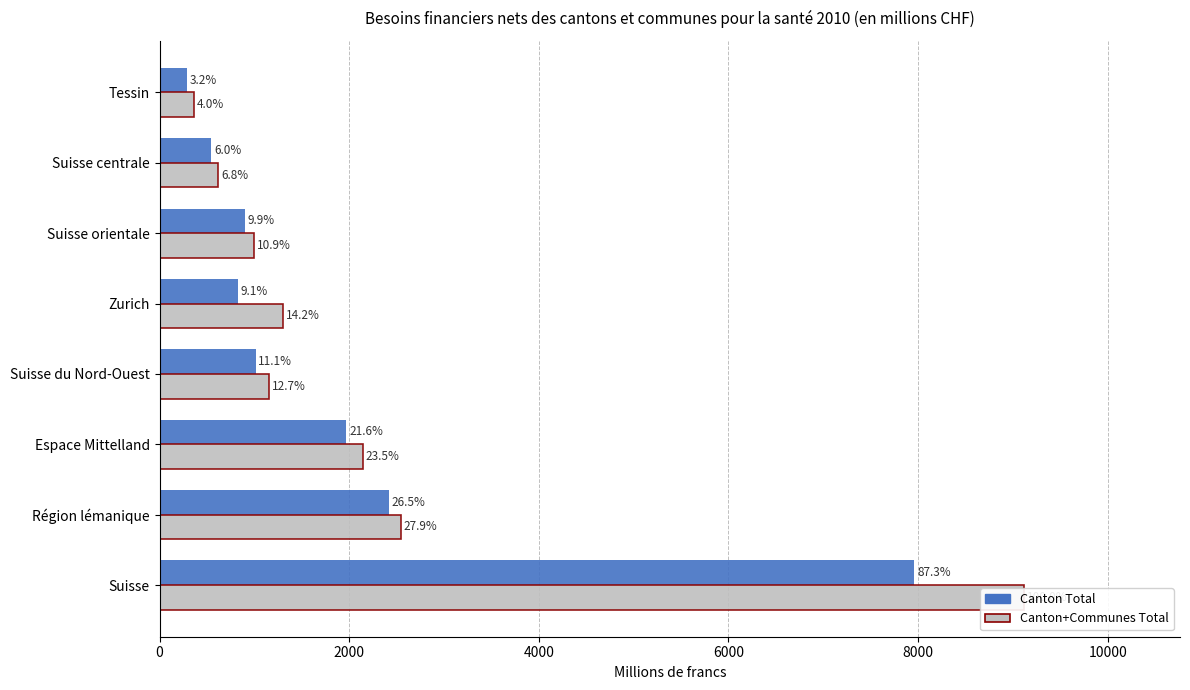

The Canton+Communes Total series shows 382.3 at Suisse centrale. True or false?

False